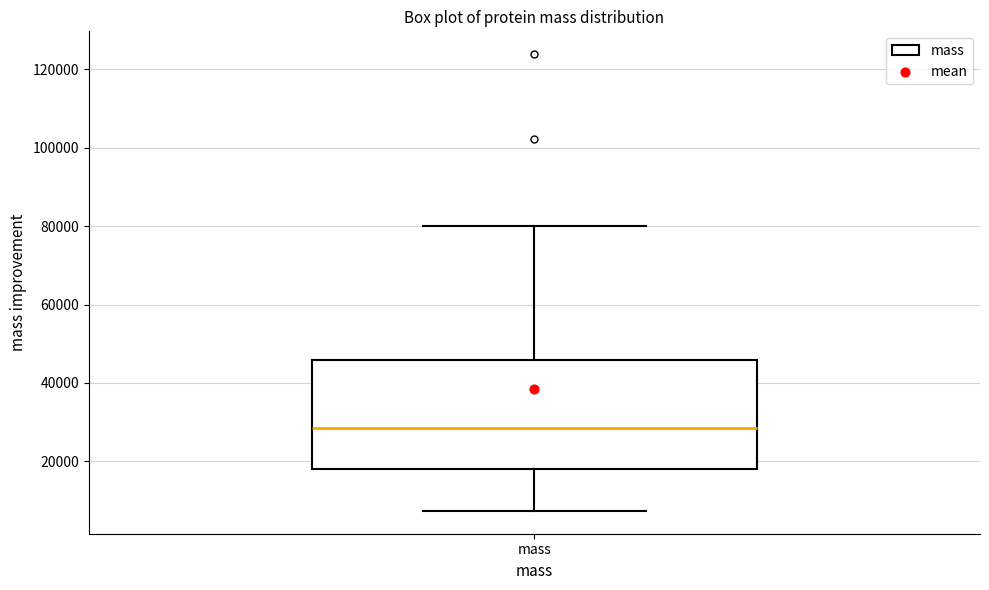

Where is the lower edge of the box for mass on the y-axis? The values are not printed on the chart, so give them approximately, as read against the axis.

18000